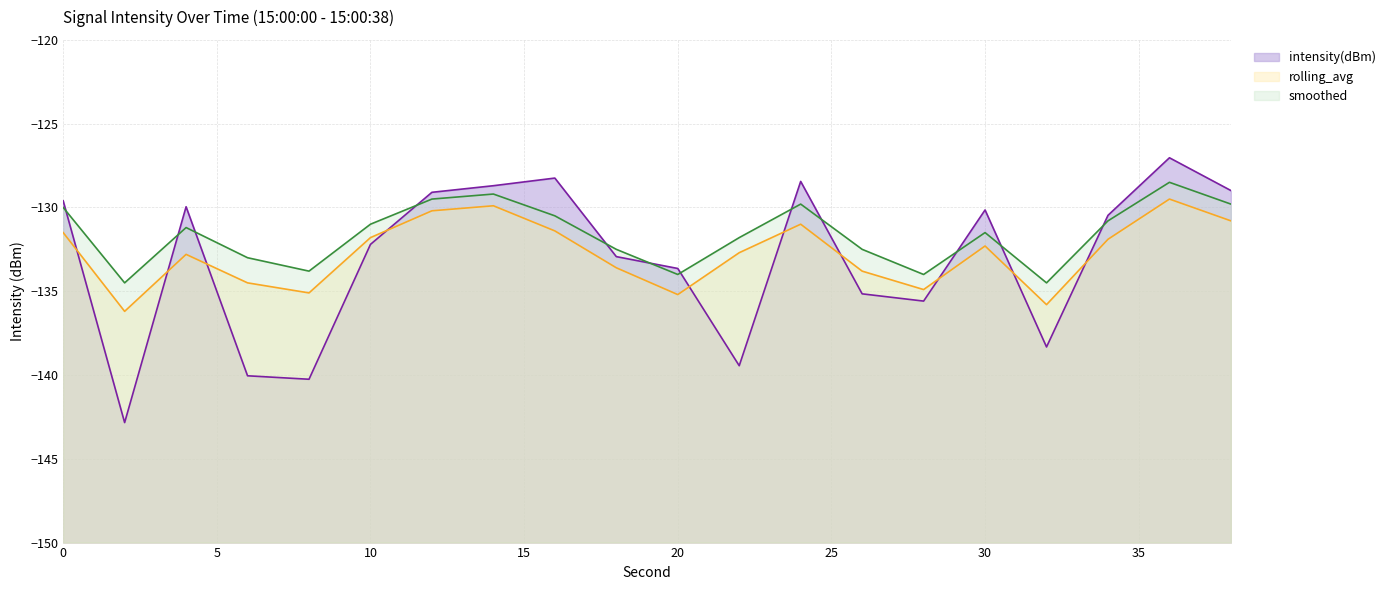

At which category does smoothed reach its first local valley?

2